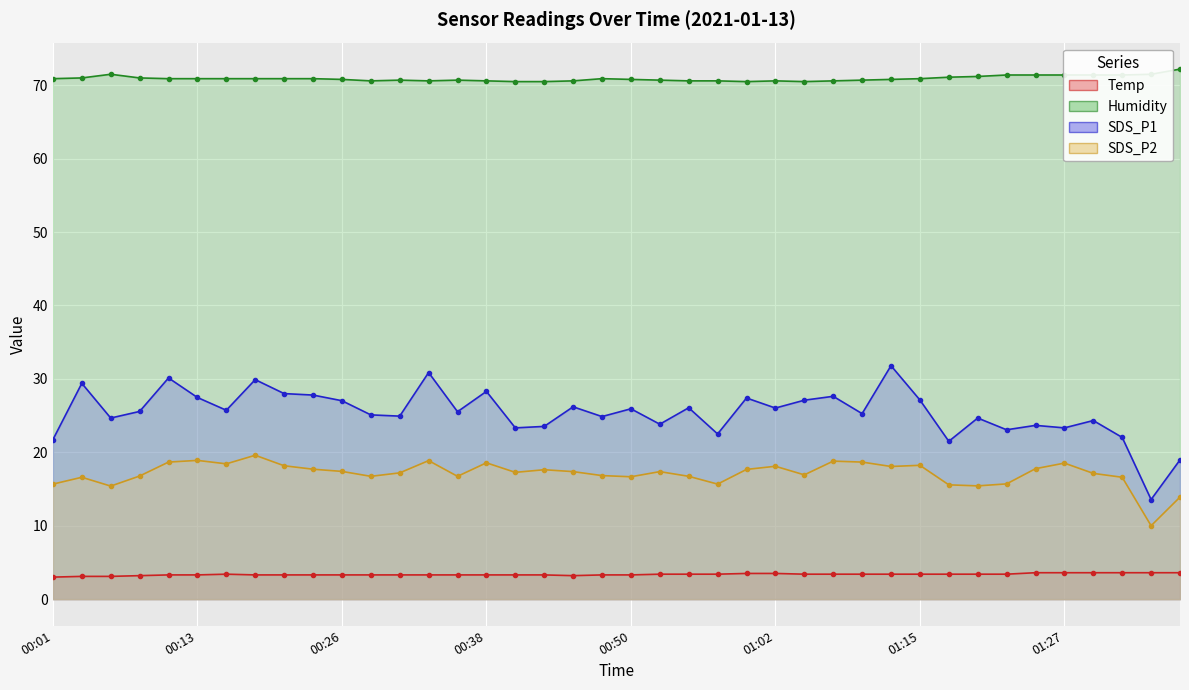

What is the difference between the SDS_P2 values at 00:11 and 01:22?

3.0